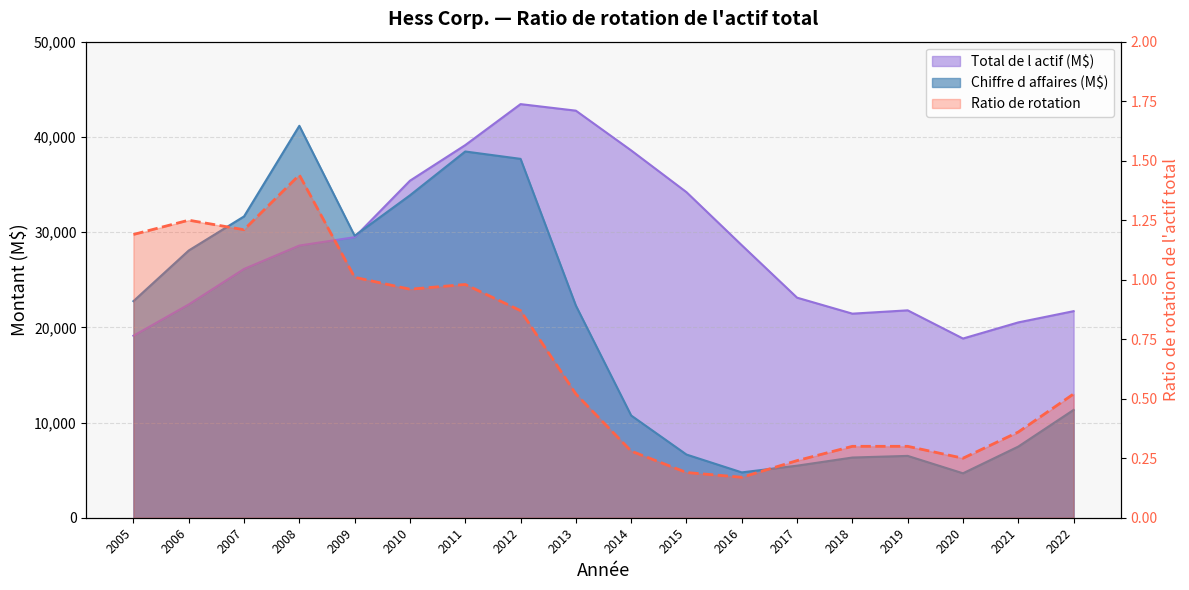

Reading right to left, what are all the values shown in this chart?

2022=0.5	2021=0.4	2020=0.2	2019=0.3	2018=0.3	2017=0.2	2016=0.2	2015=0.2	2014=0.3	2013=0.5	2012=0.9	2011=1.0	2010=1.0	2009=1.0	2008=1.4	2007=1.2	2006=1.2	2005=1.2